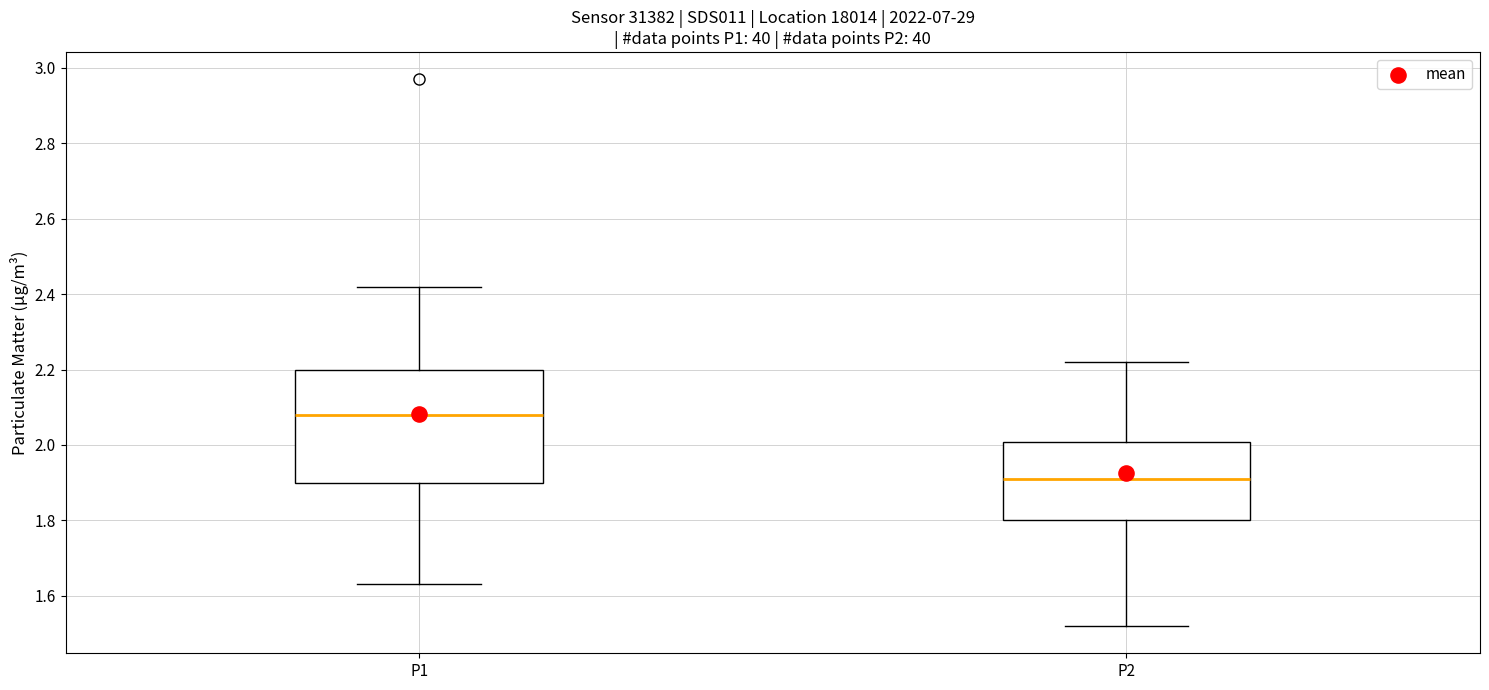

Reading left to right, read every box against the y-axis: the position of its median line, the range the box covers, and the ends of its whiskers. The values are not printed on the chart, so give them approximately, as read against the axis.

P1: median 2.08, box 1.90 to 2.20, whiskers 1.64 to 2.42
P2: median 1.92, box 1.80 to 2.00, whiskers 1.52 to 2.22